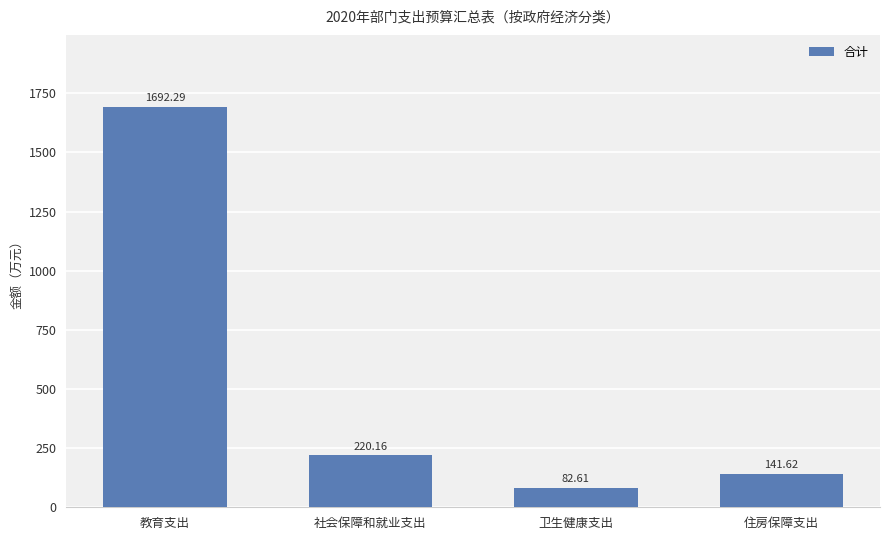

Reading right to left, list all the values displayed in this chart.

住房保障支出=141.6	卫生健康支出=82.6	社会保障和就业支出=220.2	教育支出=1692.3